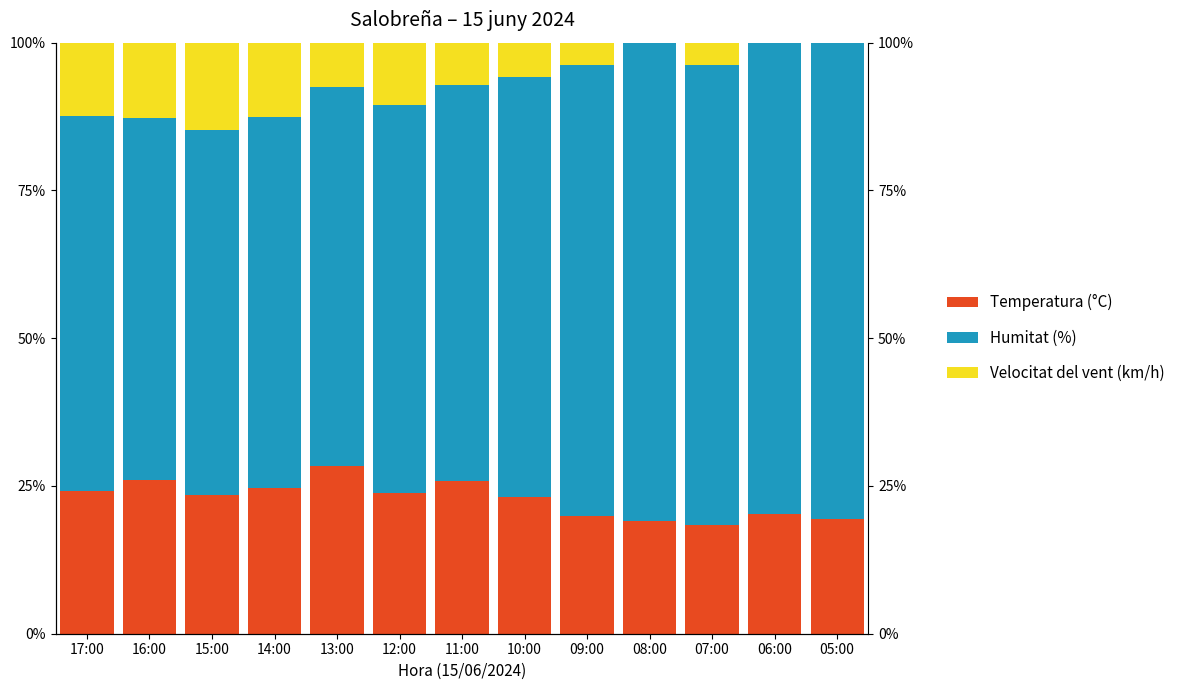

True or false: Temperatura (°C) has a value of 43.7 at 11:00.

False